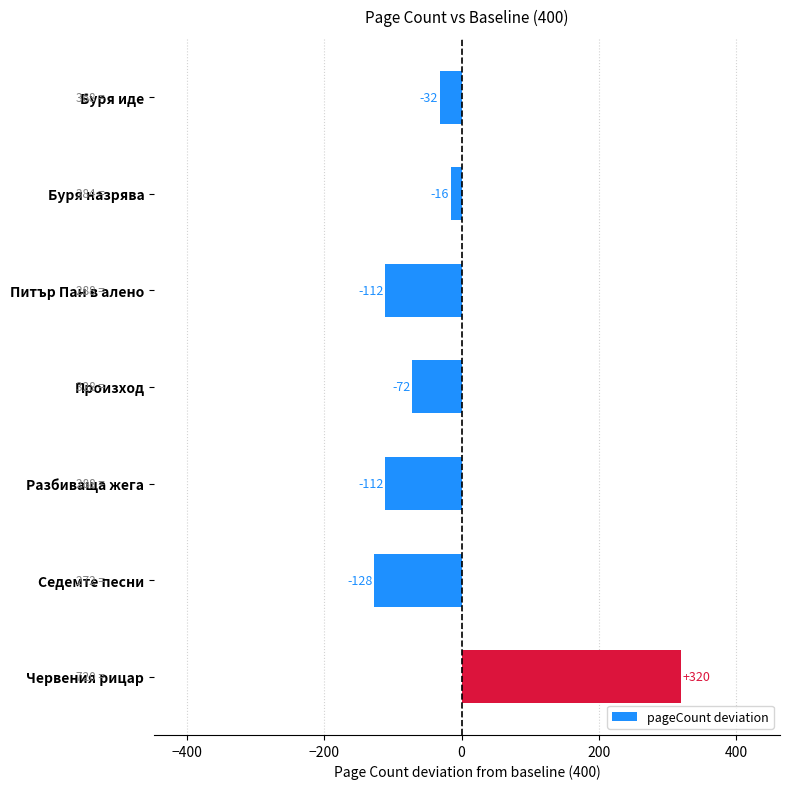

Read the value at Червения рицар.

320